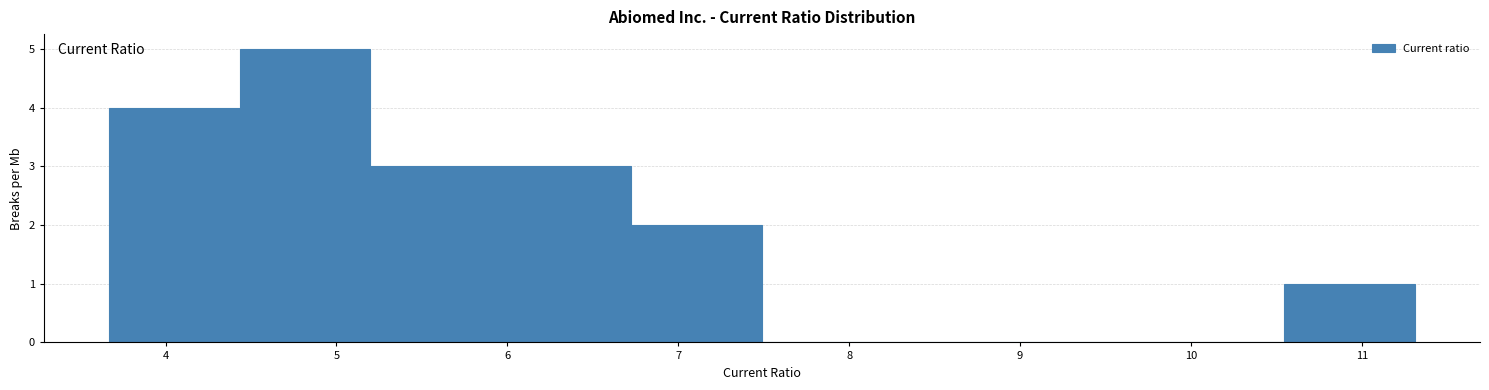

Which range on the x-axis has the tallest bar?

4.4 to 5.2